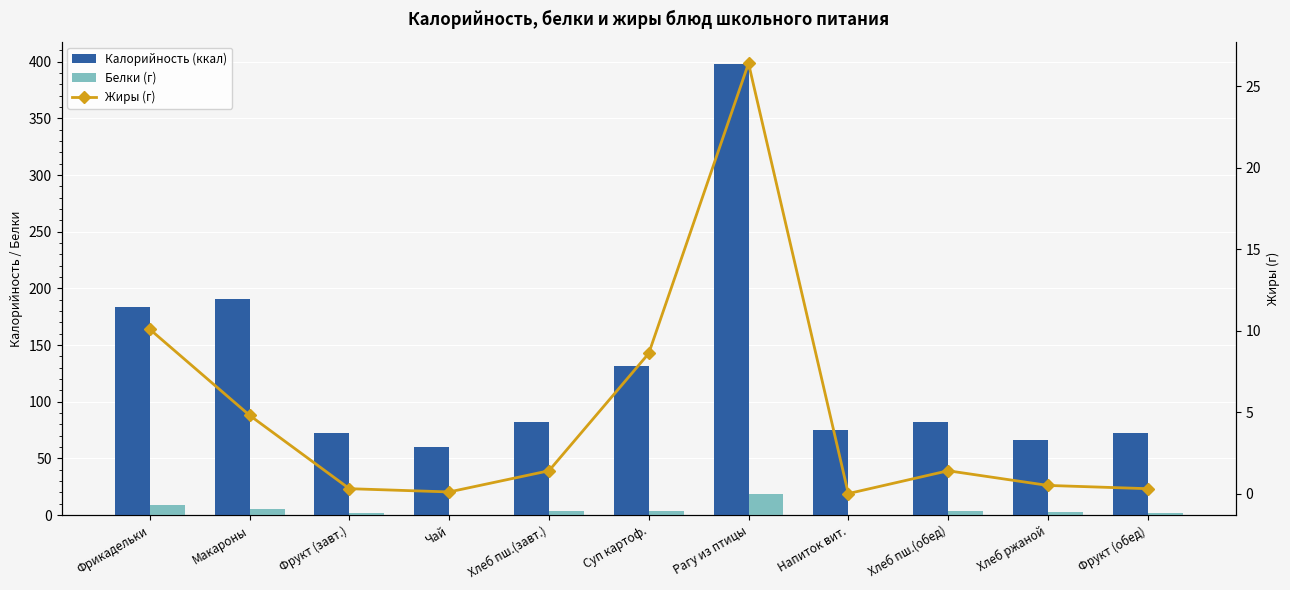

What is the sum of all Жиры (г) values?

53.9